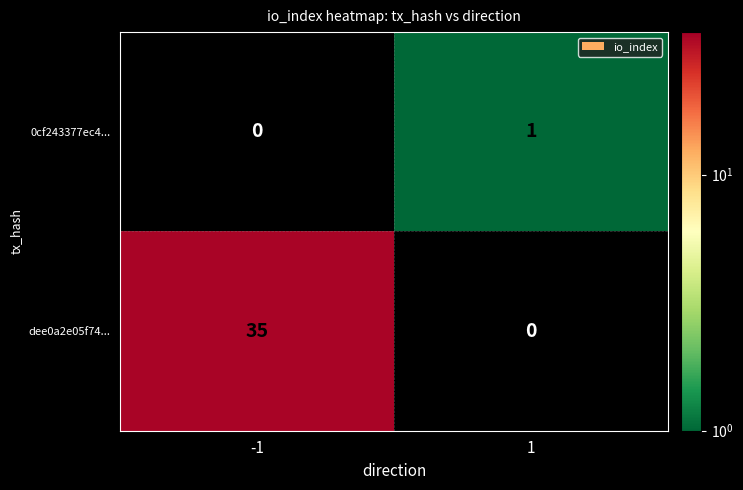

Rank the series by their maximum value, from lowest to highest.

0cf243377ec4..., dee0a2e05f74...